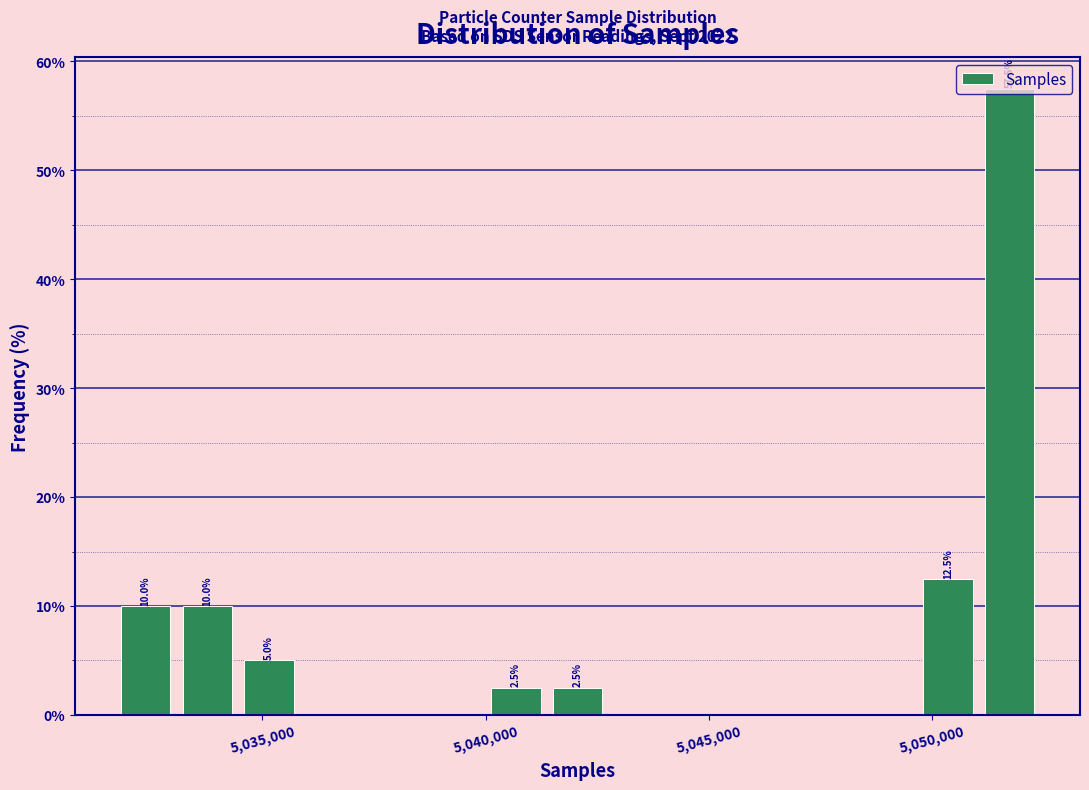

Around what value on the x-axis is the tallest bar? Give the approximate position of its centre, as read against the axis.

5051500